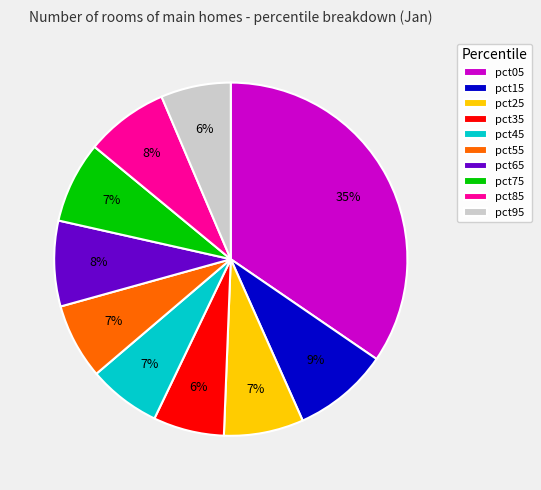

The pct55 slice represents 7% of the pie. True or false?

True